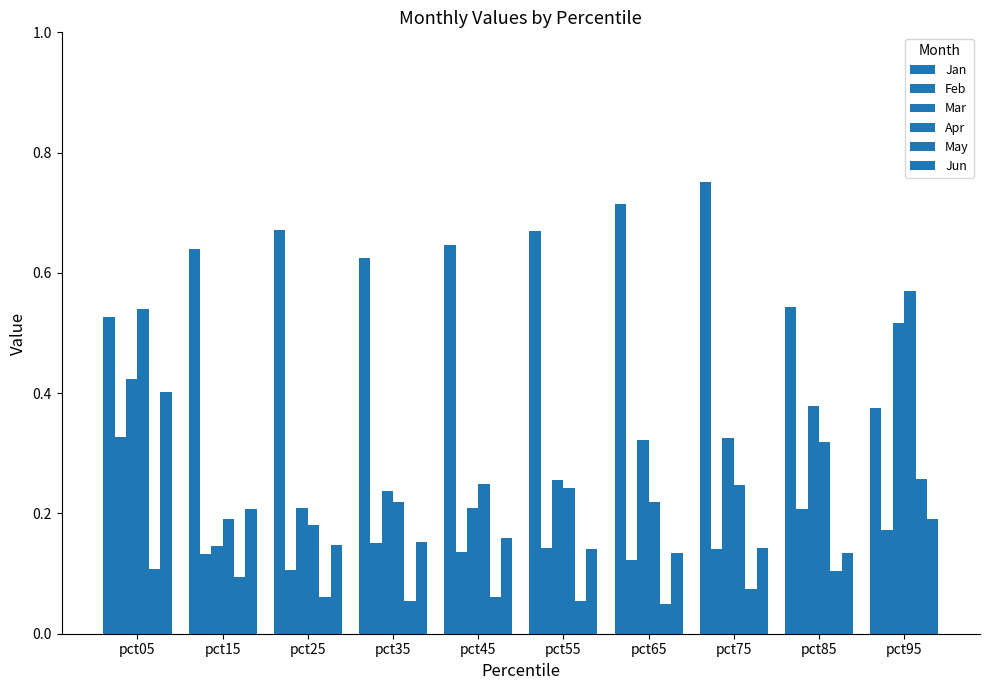

Reading left to right, list all the values displayed in this chart.

Jan: 0.5	0.6	0.7	0.6	0.6	0.7	0.7	0.8	0.5	0.4
Feb: 0.3	0.1	0.1	0.2	0.1	0.1	0.1	0.1	0.2	0.2
Mar: 0.4	0.1	0.2	0.2	0.2	0.3	0.3	0.3	0.4	0.5
Apr: 0.5	0.2	0.2	0.2	0.2	0.2	0.2	0.2	0.3	0.6
May: 0.1	0.1	0.1	0.1	0.1	0.1	0.0	0.1	0.1	0.3
Jun: 0.4	0.2	0.1	0.2	0.2	0.1	0.1	0.1	0.1	0.2